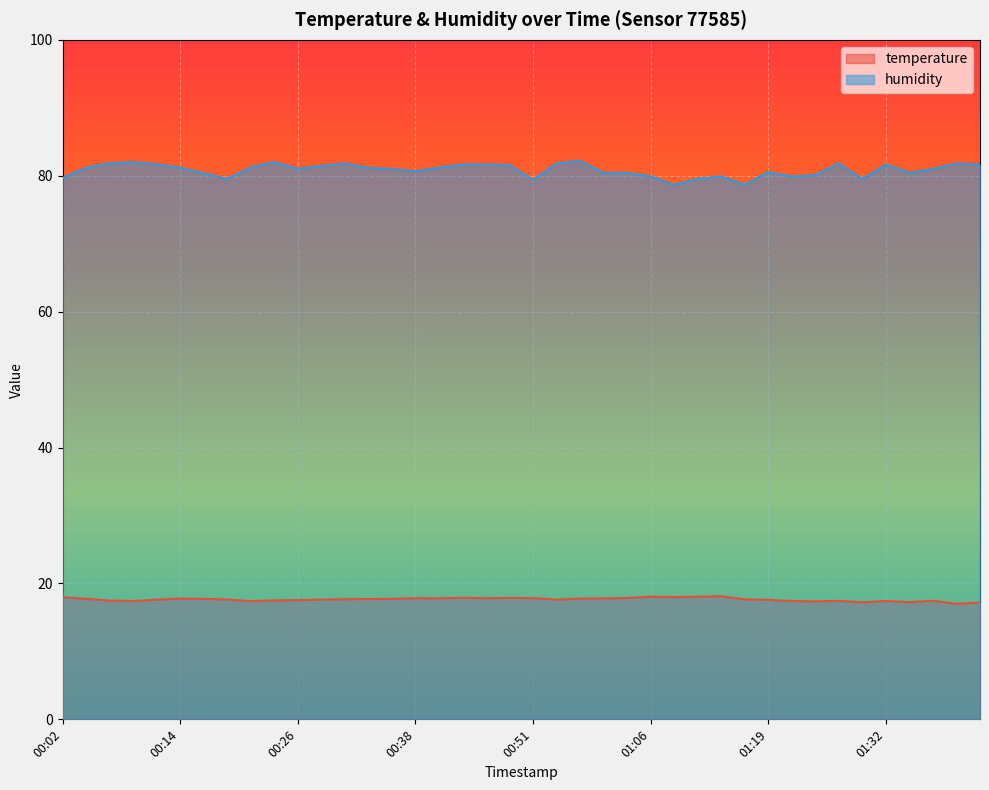

What is the difference between the second highest and minimum values in the humidity series?

3.3